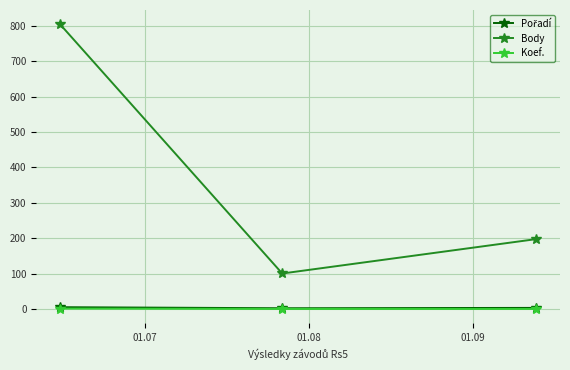

What is the greatest value displayed?

804